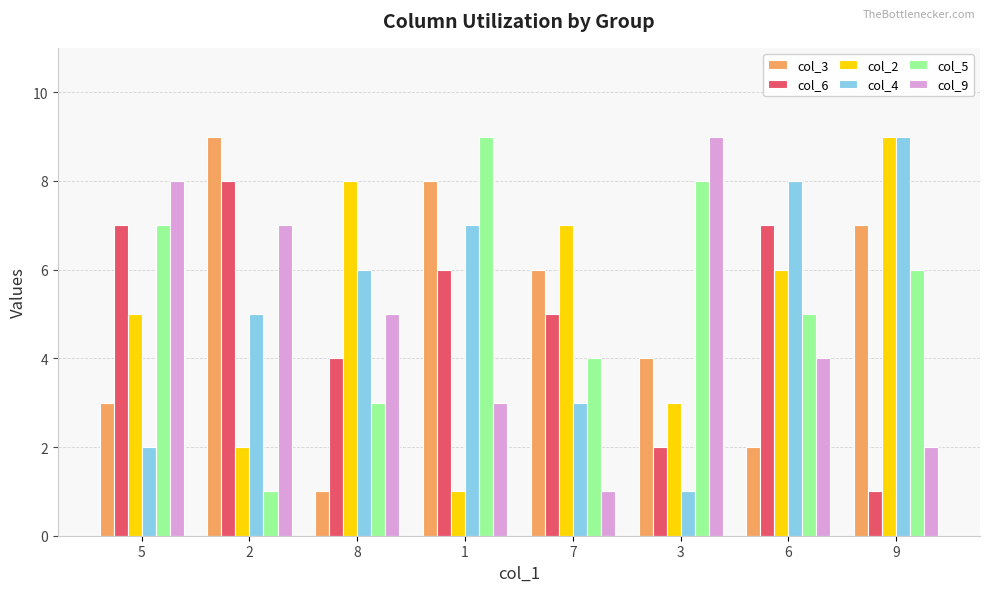

List the labels in order of col_9 value, smallest first.

7, 9, 1, 6, 8, 2, 5, 3